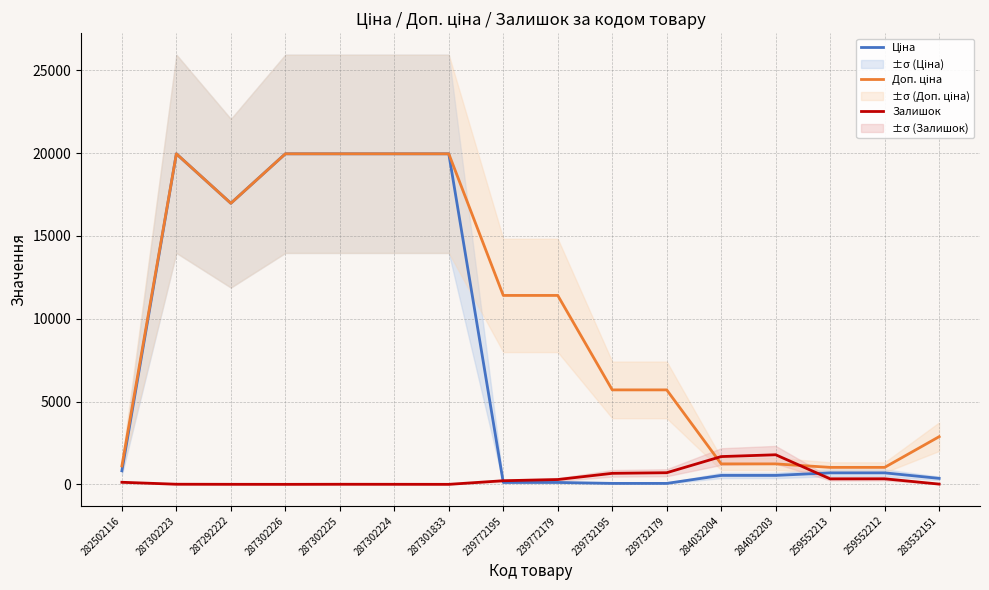

At which category is the sum across all series the highest?

287302223